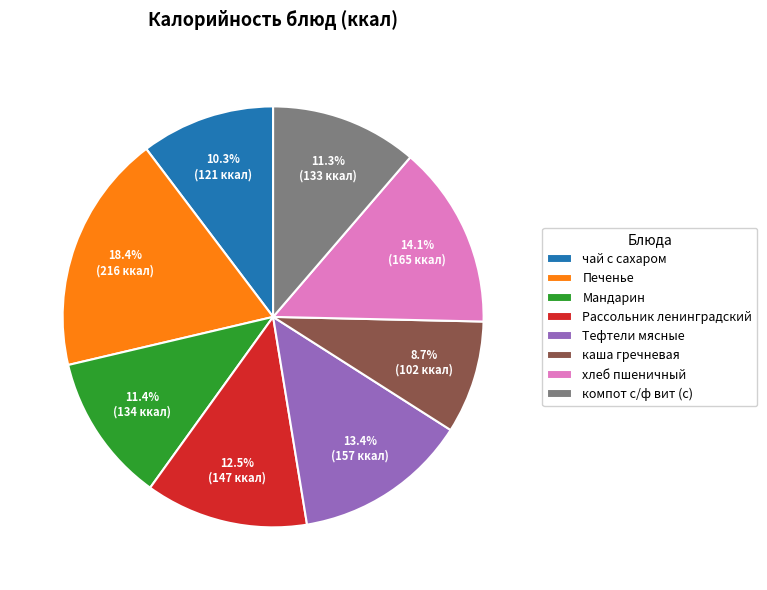

Which has a higher value, Рассольник ленинградский or хлеб пшеничный?

хлеб пшеничный